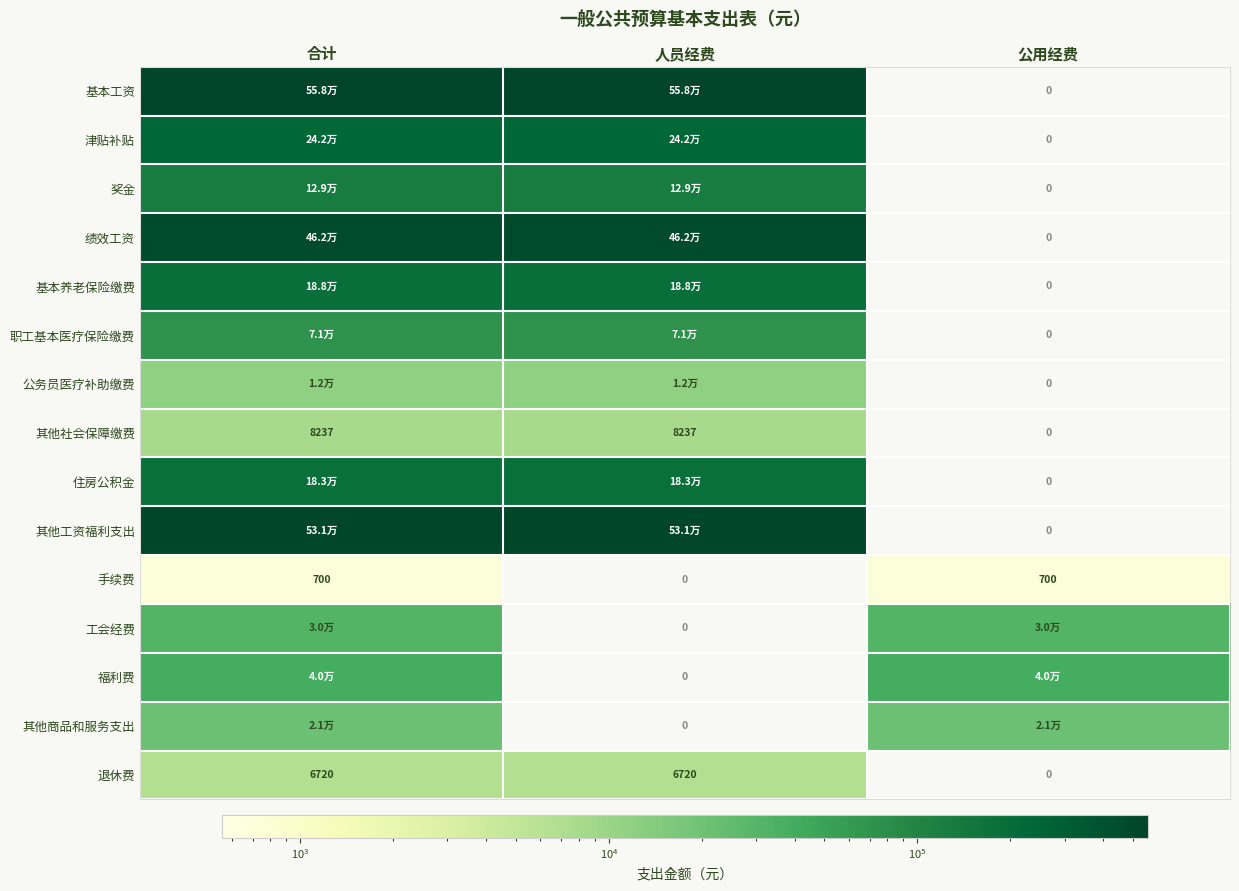

Count the number of categories in the chart.

3